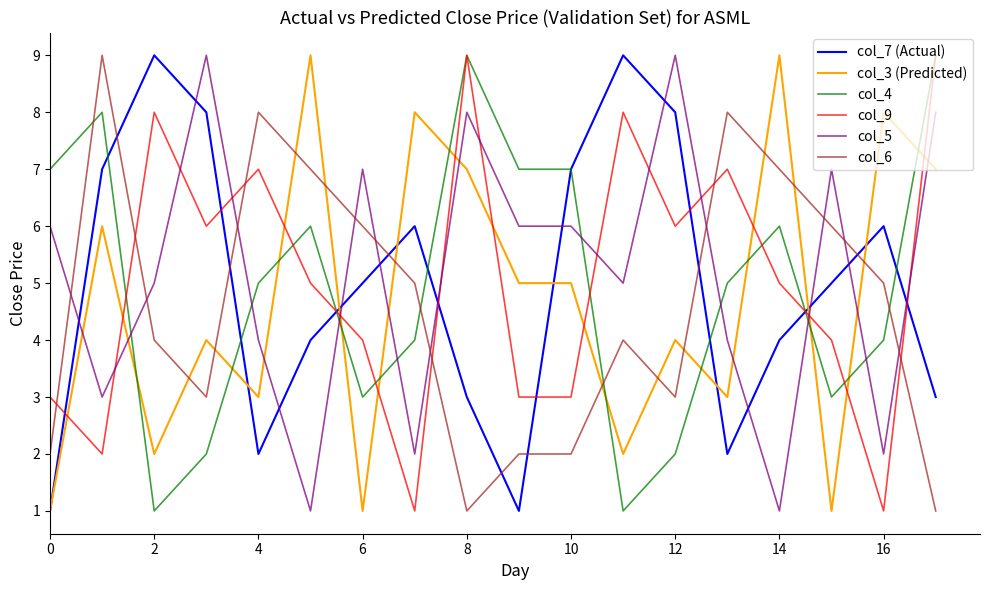

True or false: col_5 and col_6 cross at least once.

True